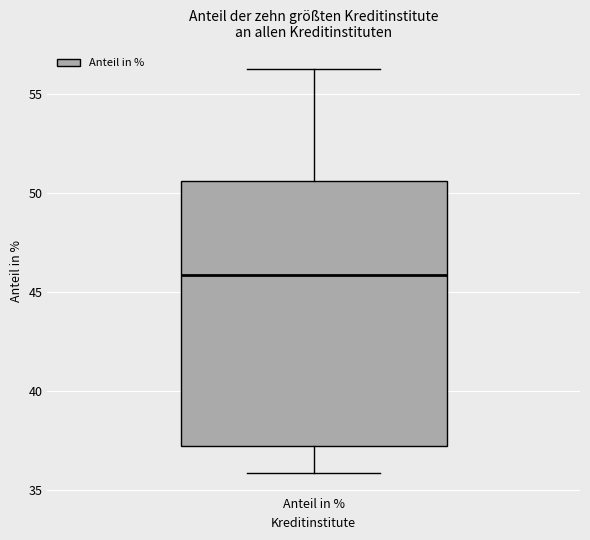

Read this box plot against the y-axis: the position of the median line, the range covered by the box, and the ends of both whiskers. The values are not printed on the chart, so give them approximately, as read against the axis.

median 46.0, box 37.0 to 50.5, whiskers 36.0 to 56.5